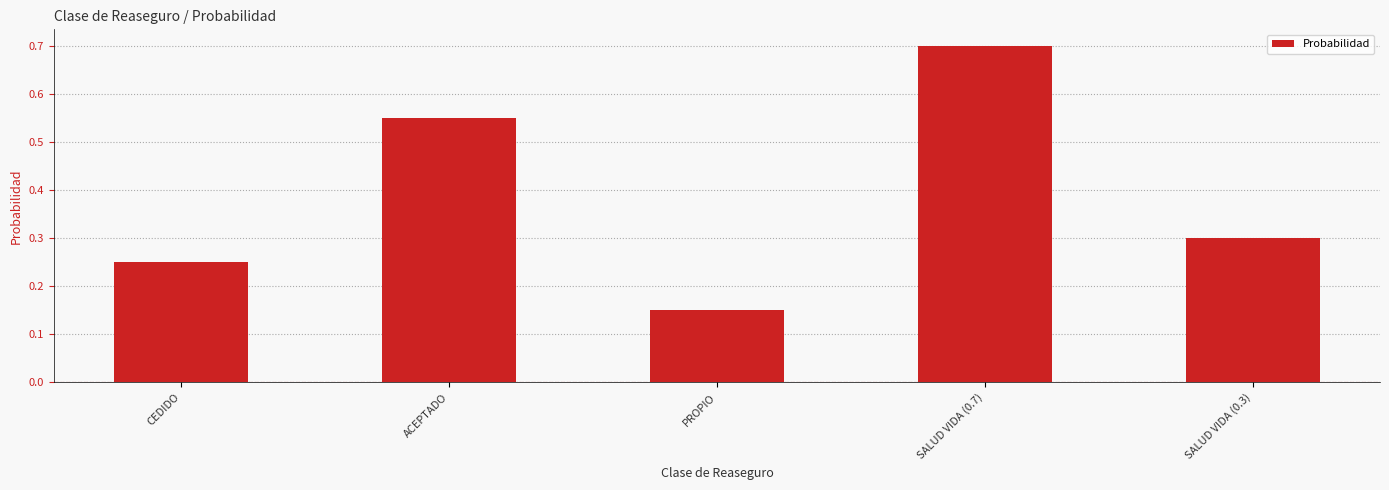

Count the values in the range 0 to 1.

5